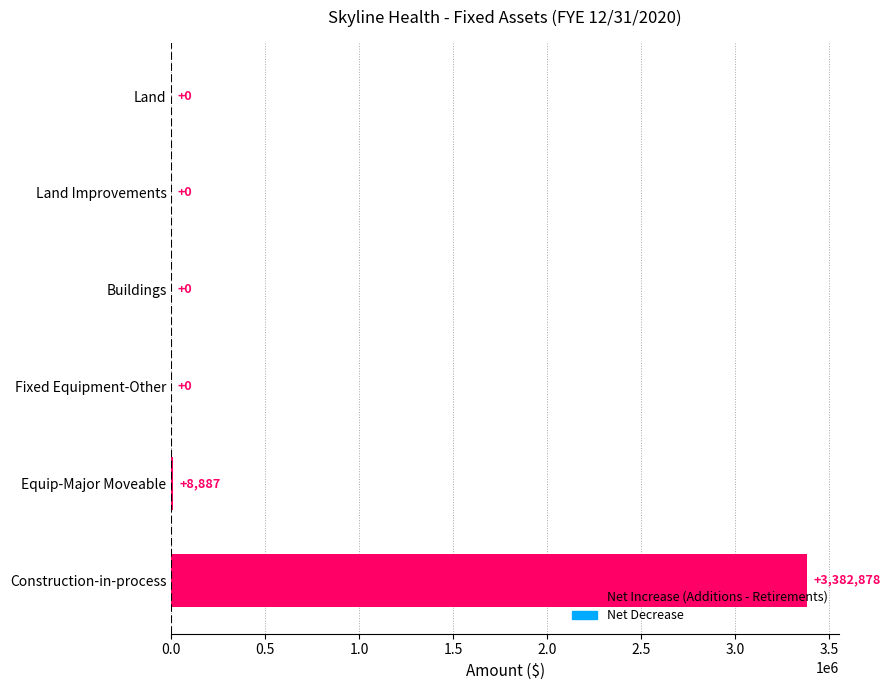

The value at Fixed Equipment-Other is 0. True or false?

True